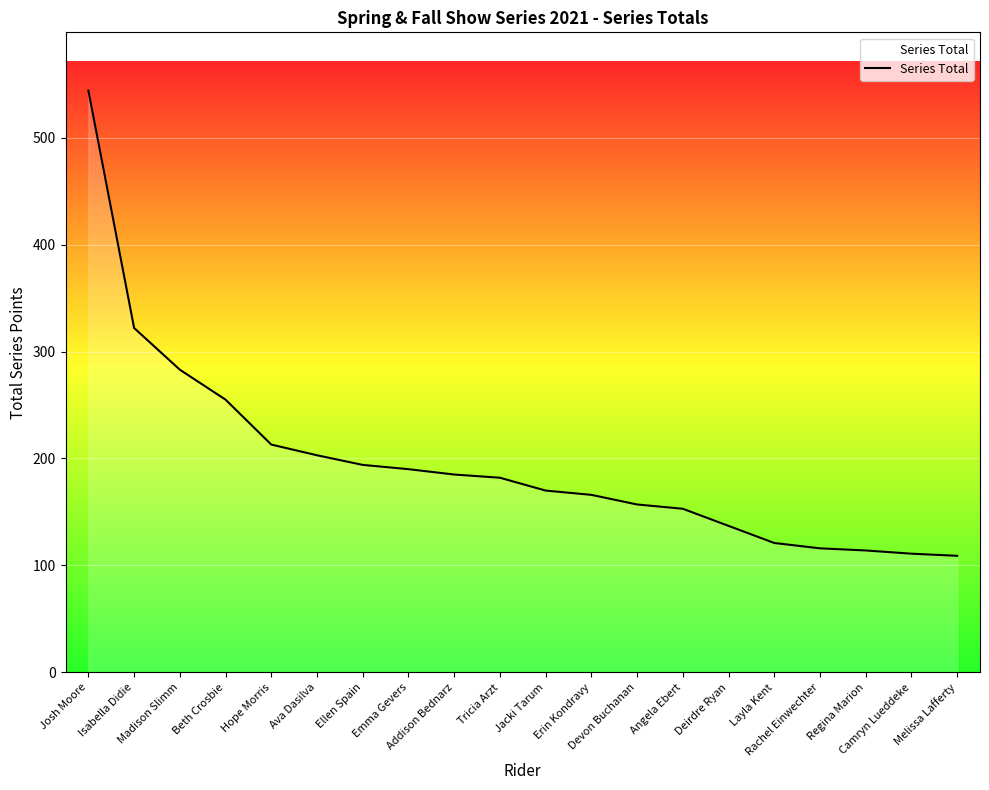

Is this an area chart (filled region under the line)?

No